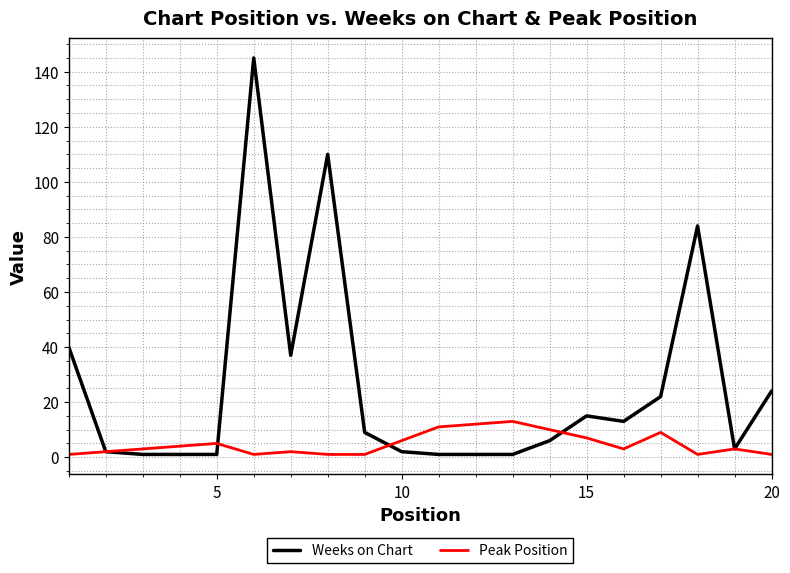

Which series has the largest total across all categories?

Weeks on Chart